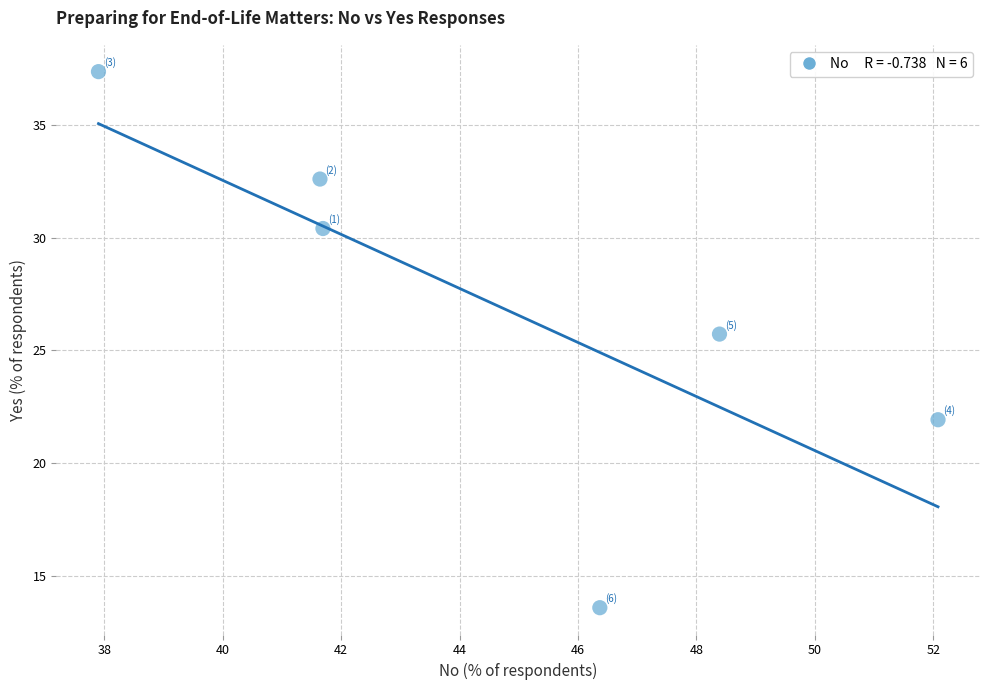

What is the average X value?

44.7